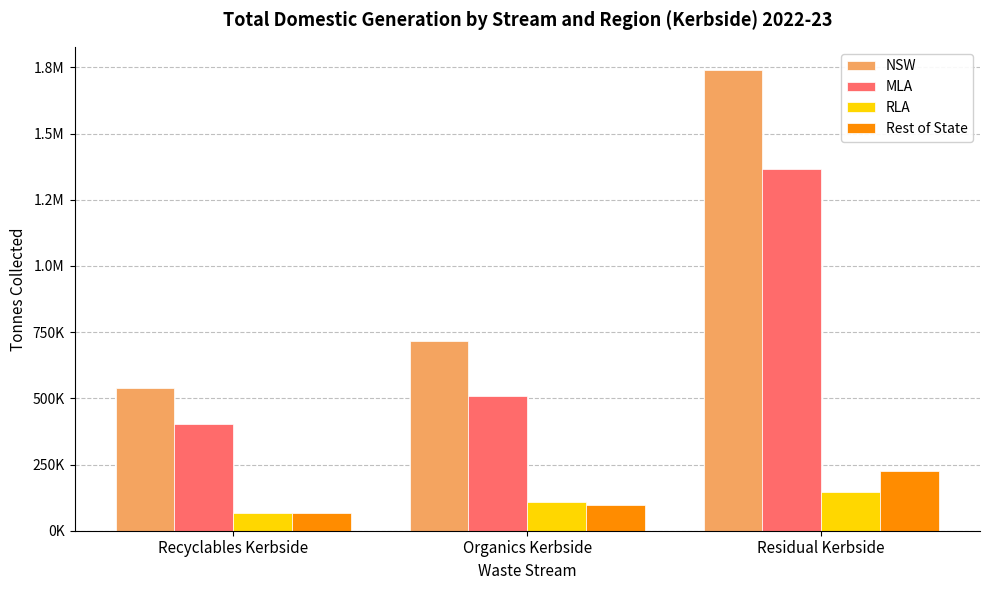

What are all the series names shown in the legend?

NSW, MLA, RLA, Rest of State